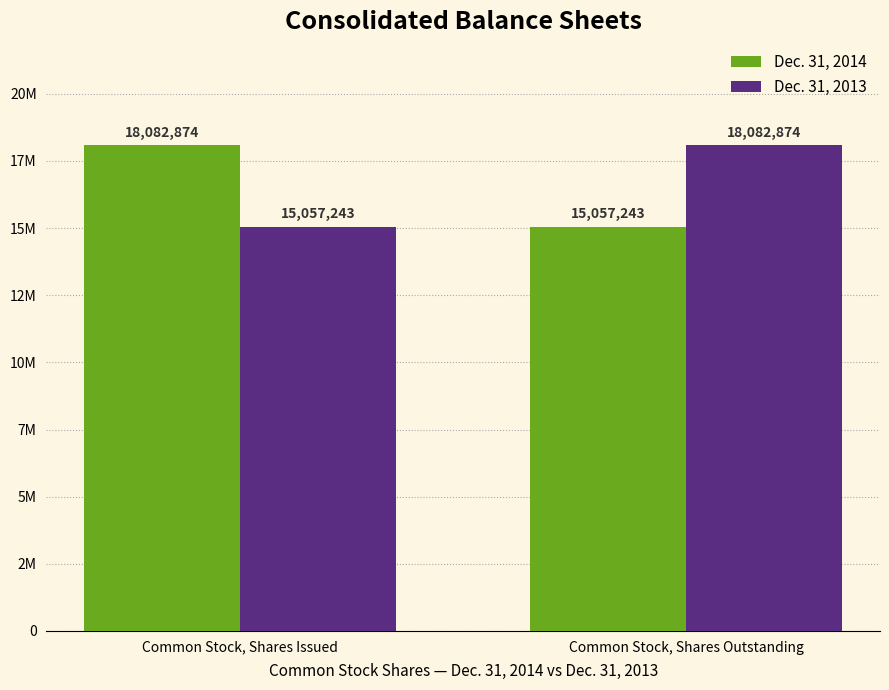

Are the bars grouped side by side (vs. stacked)?

Yes